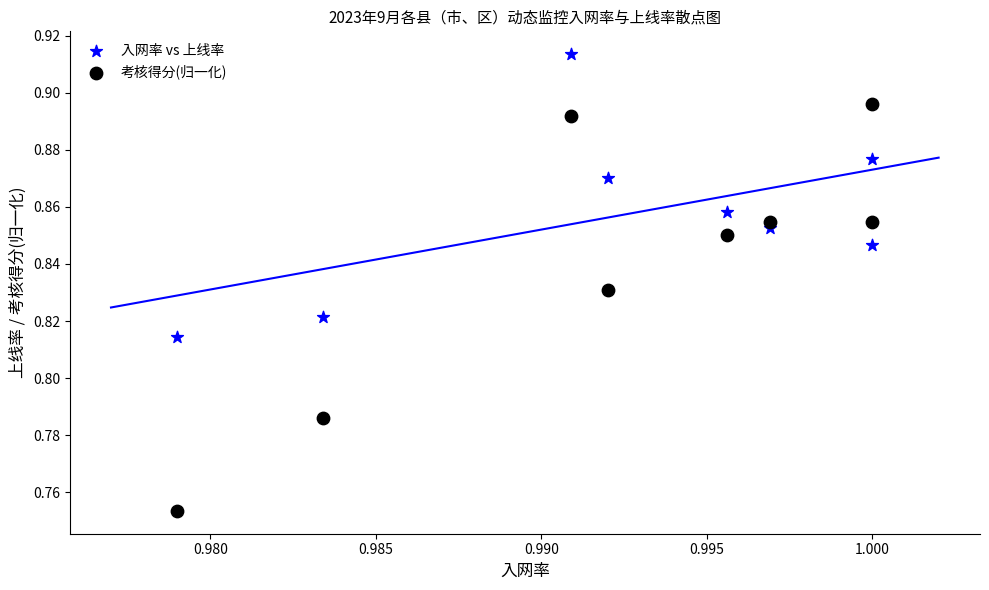

Which series has the widest spread of Y values?

考核得分(归一化)